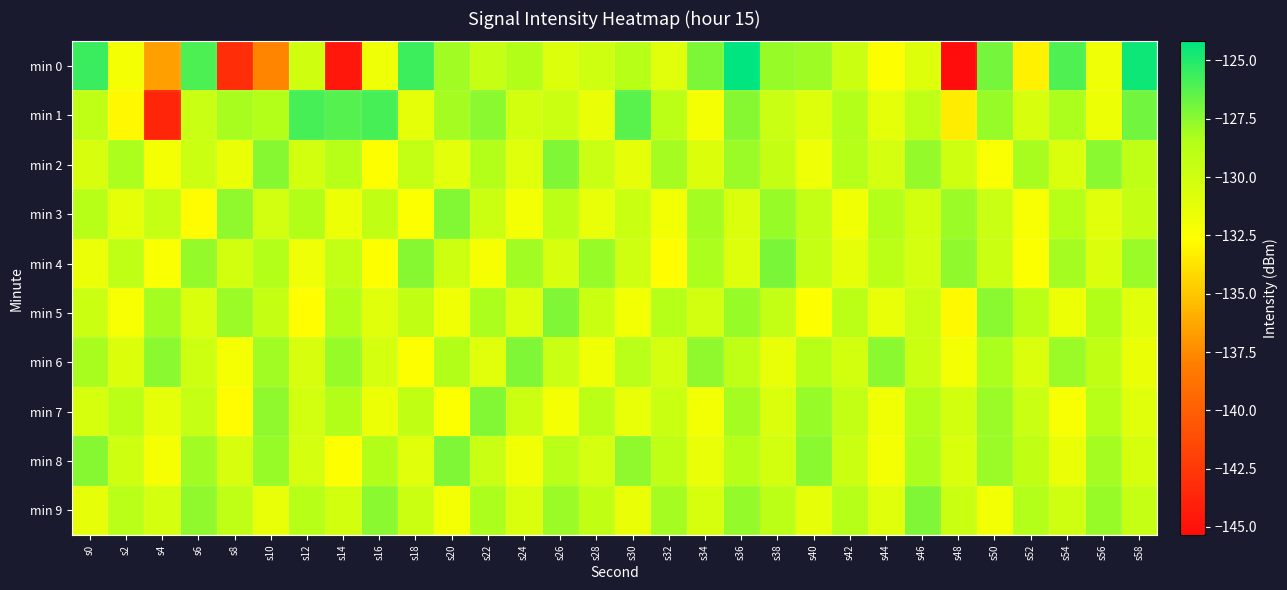

At s8, list the series in order from largest to smallest.

min 3, min 5, min 1, min 9, min 4, min 8, min 2, min 6, min 7, min 0